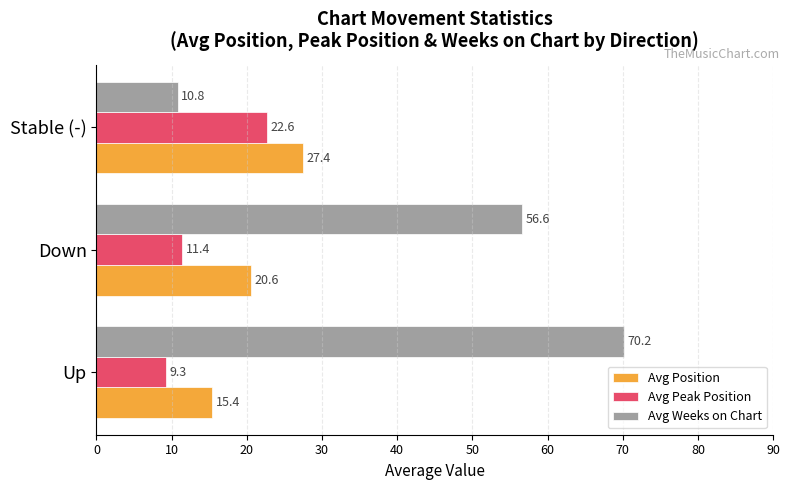

List the labels in order of Avg Weeks on Chart value, largest first.

Up, Down, Stable (-)